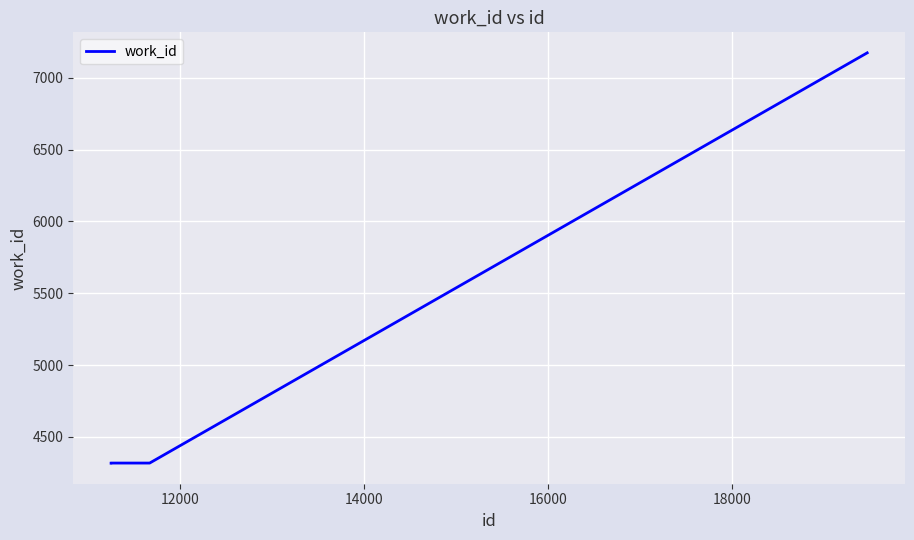

How many series are shown in this chart?

1